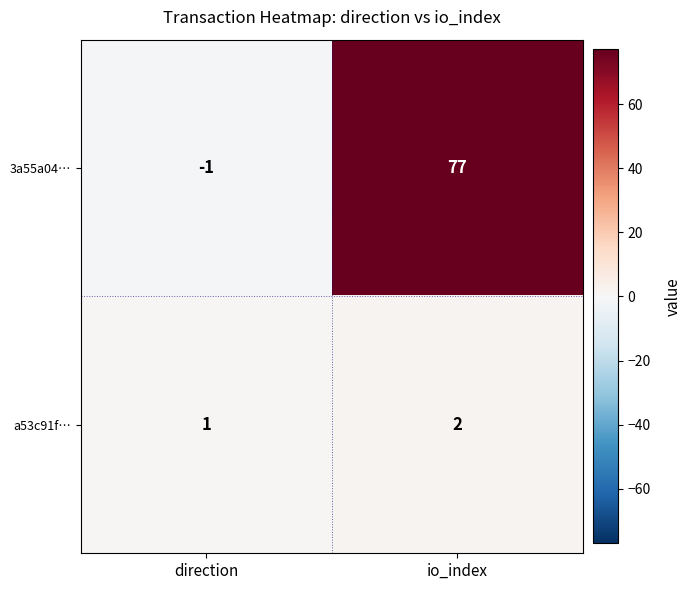

What is the difference between the highest and lowest values at direction?

2